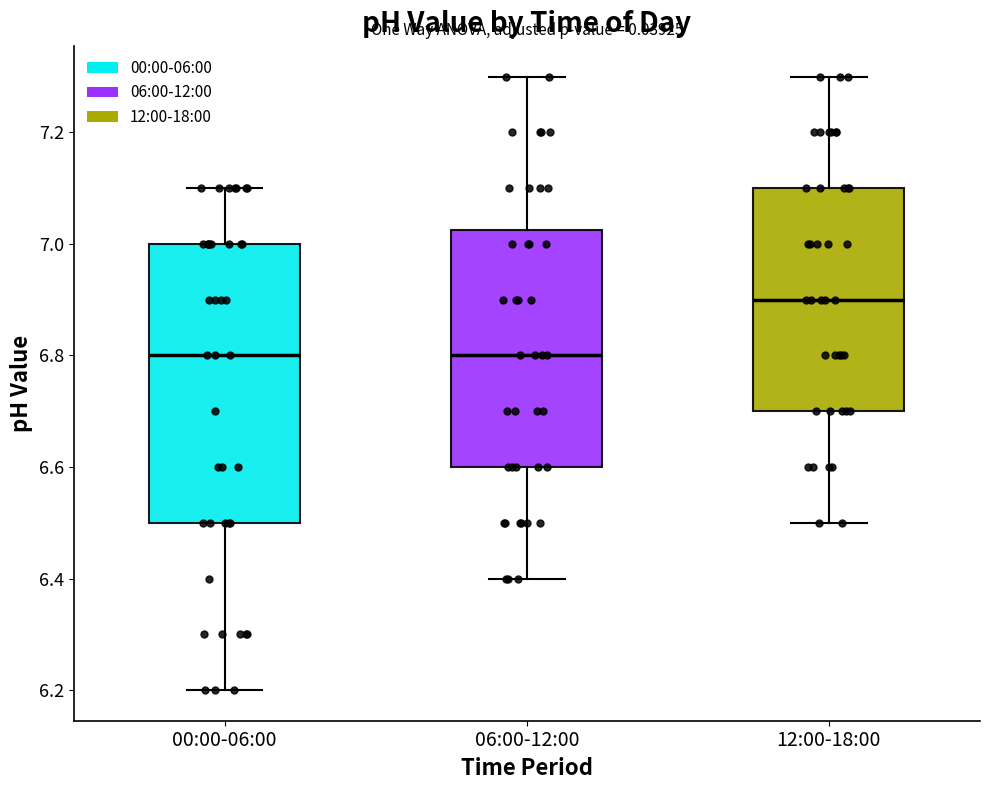

Where is the upper edge of the box for 00:00-06:00 on the y-axis? The values are not printed on the chart, so give them approximately, as read against the axis.

7.00